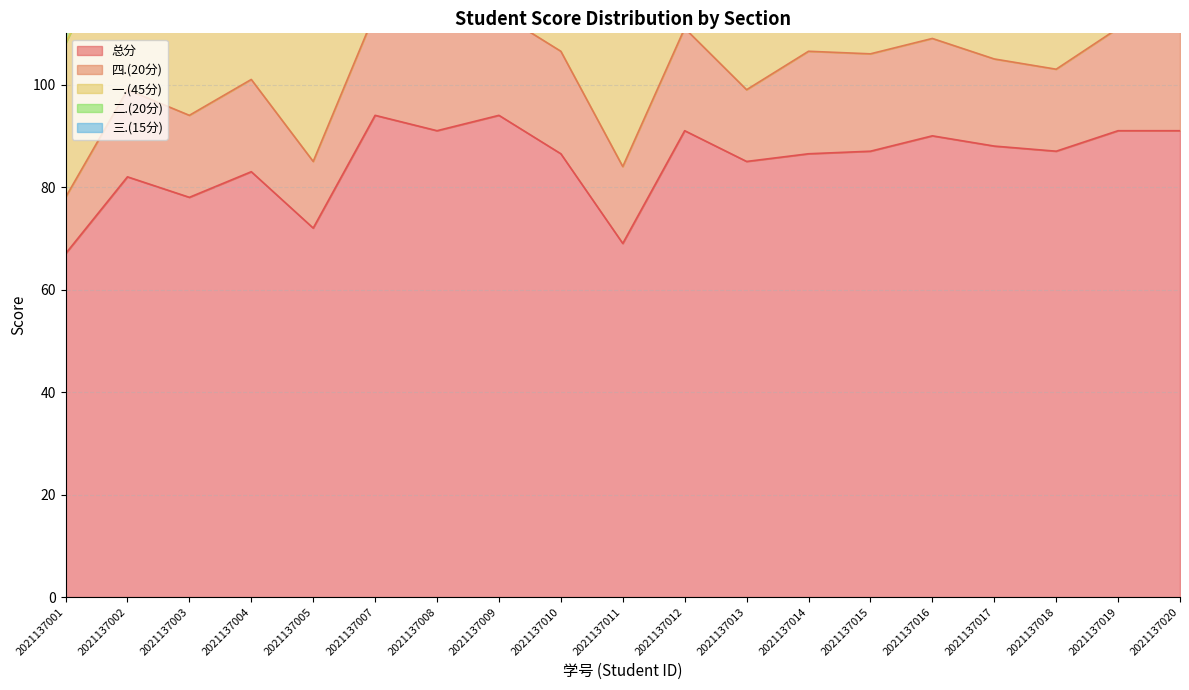

Which series has the widest spread of values?

总分